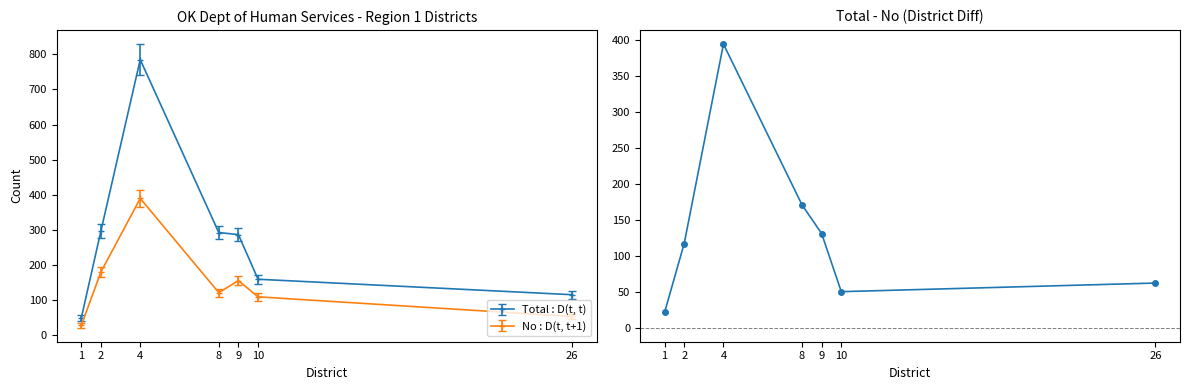

What is the average value?

135